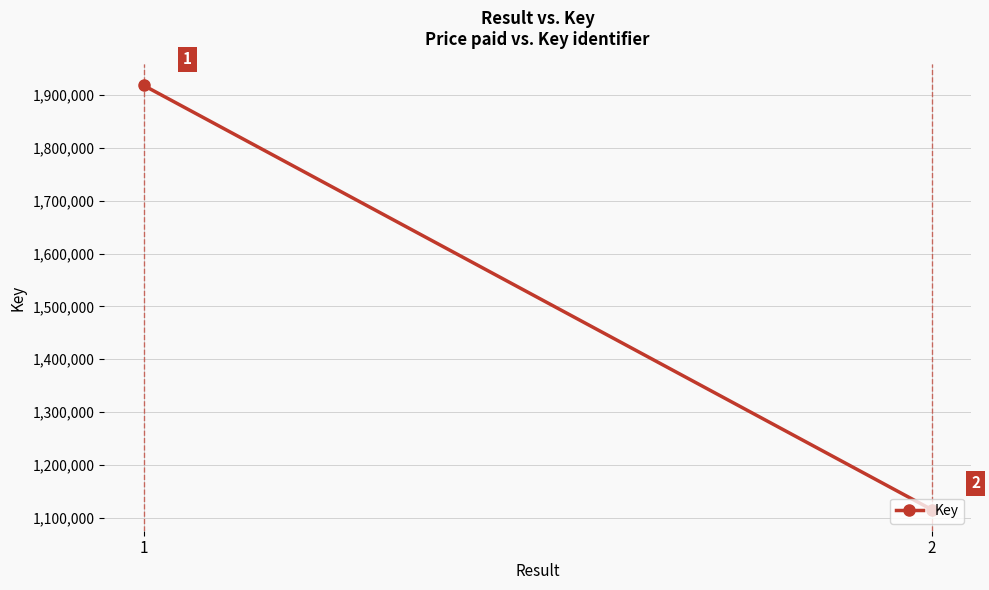

What is the difference between the values at 1 and 2?

803092